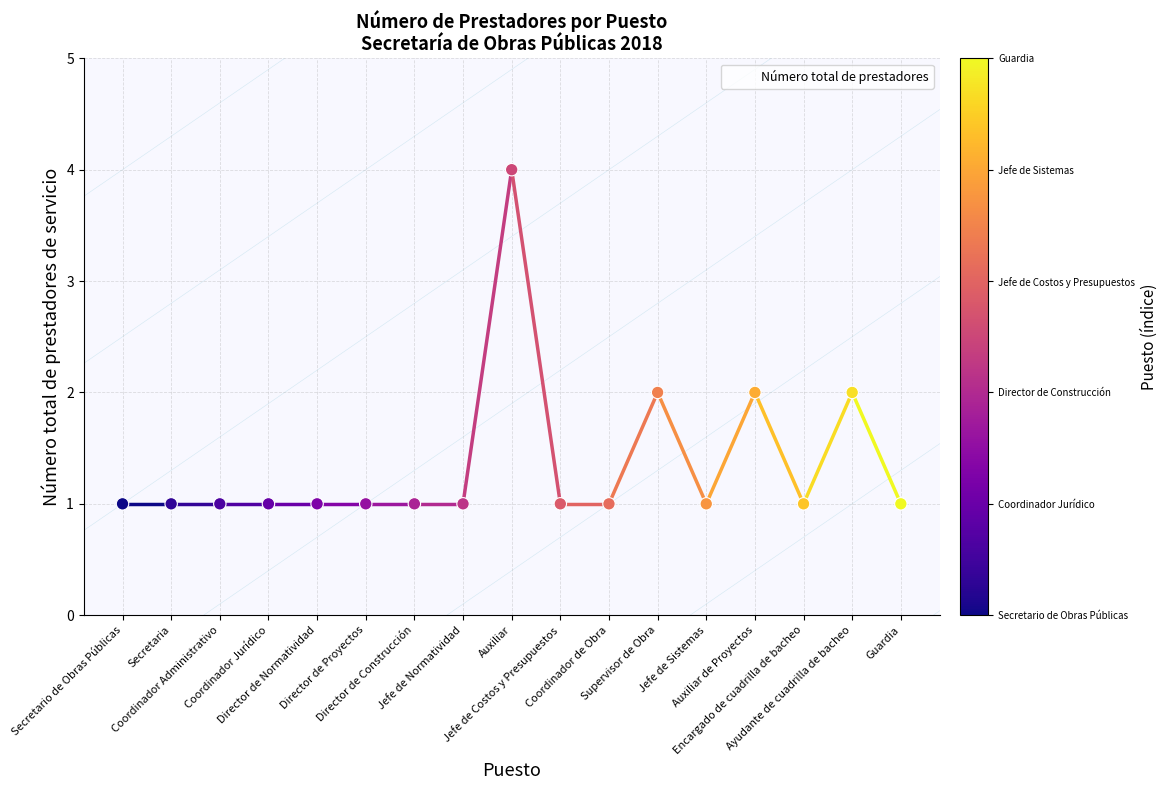

Between Auxiliar and Supervisor de Obra, which is larger?

Auxiliar